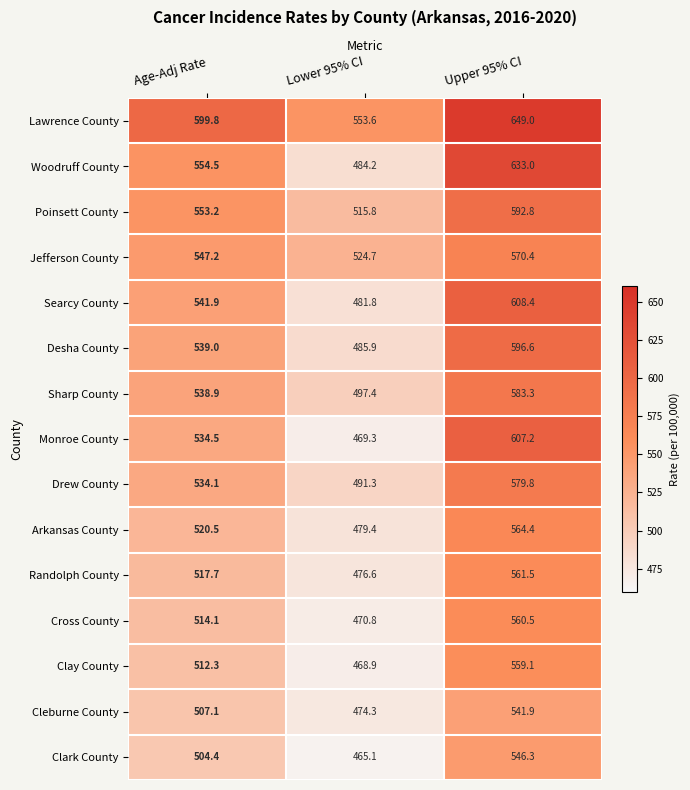

Which series has the largest total across all categories?

Lawrence County